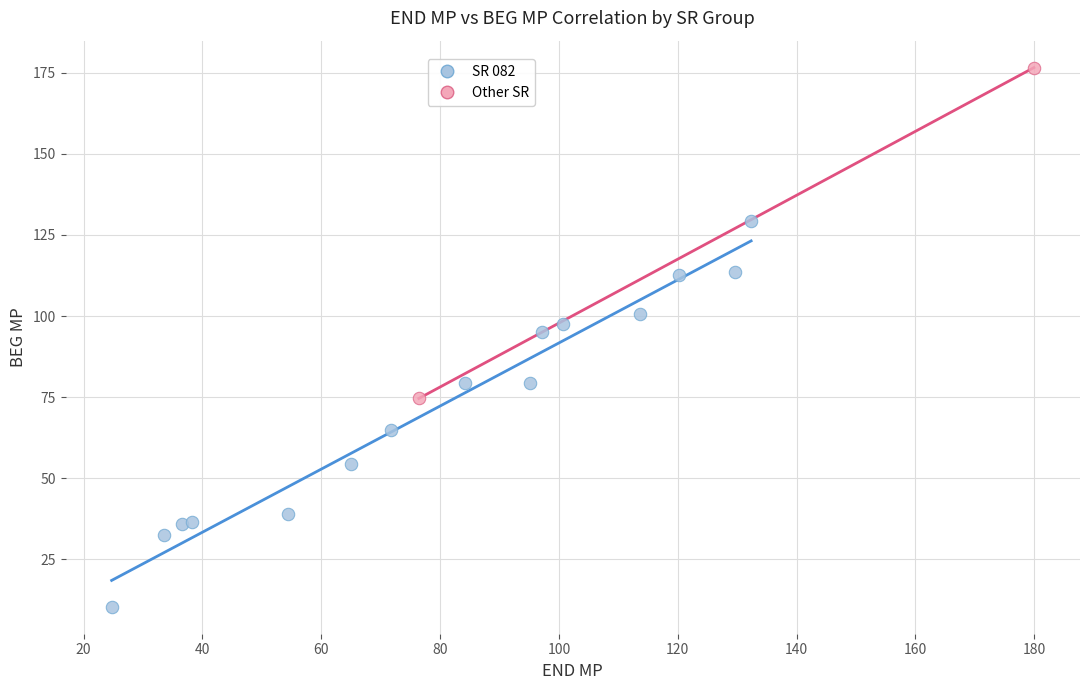

What are all the series names shown in the legend?

SR 082, Other SR